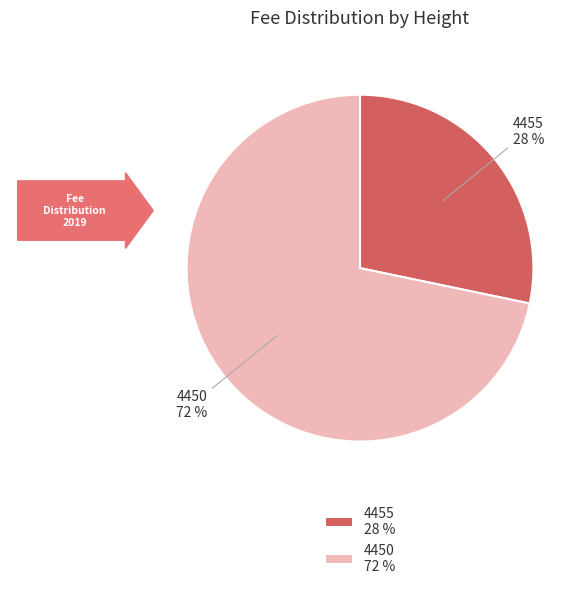

The 4450 slice represents 72% of the pie. True or false?

True